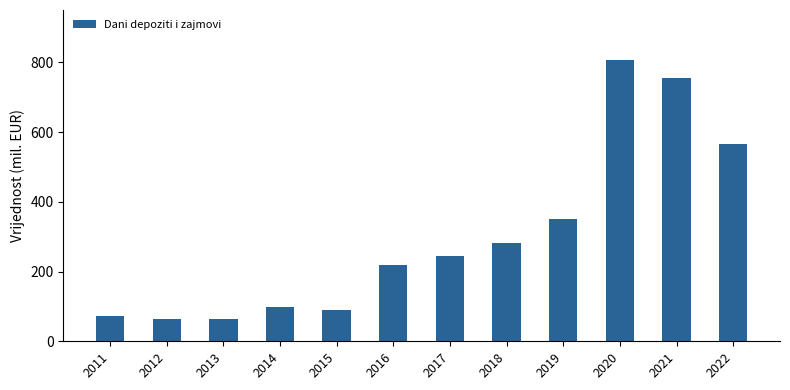

True or false: the data shows 245.6 at 2017.

True